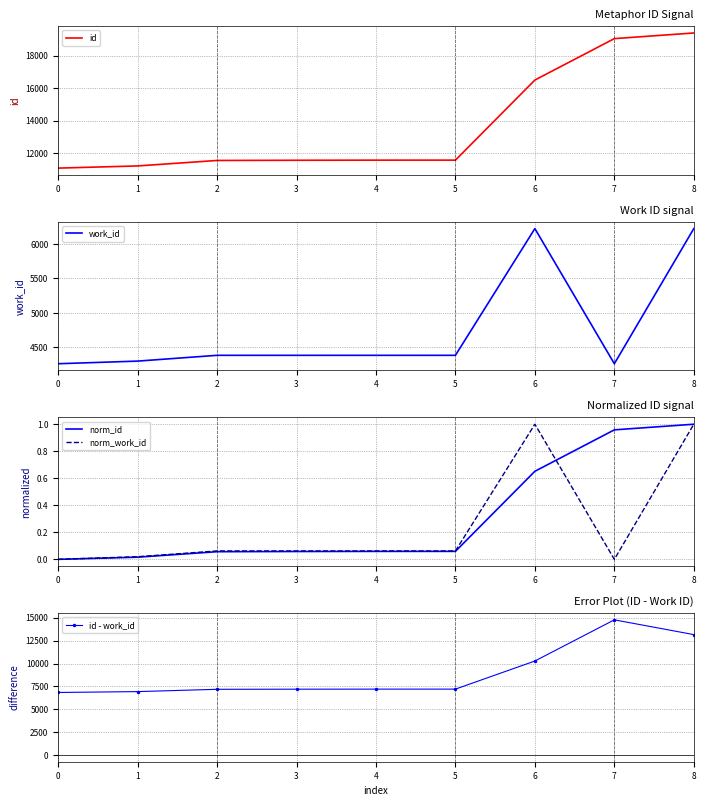

What is the value of the id - work_id point at the 5th from the left?

7200